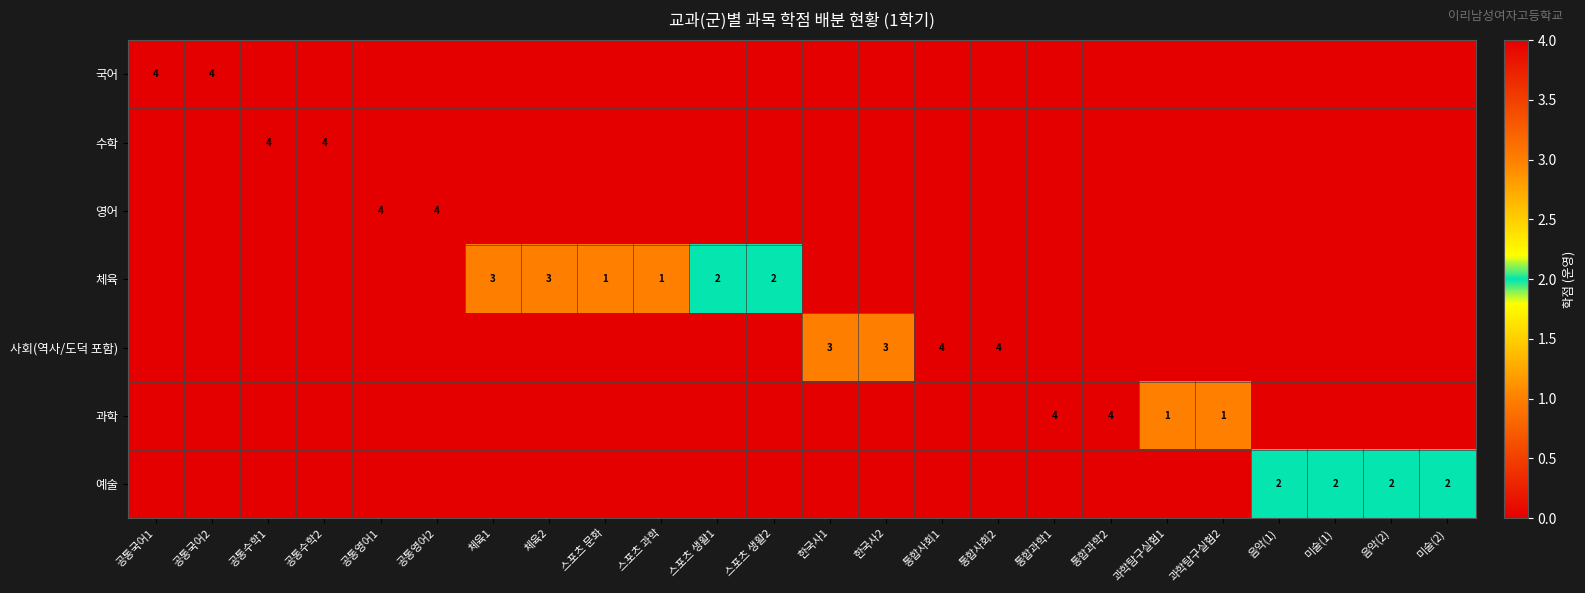

What is the maximum value shown in the chart?

4